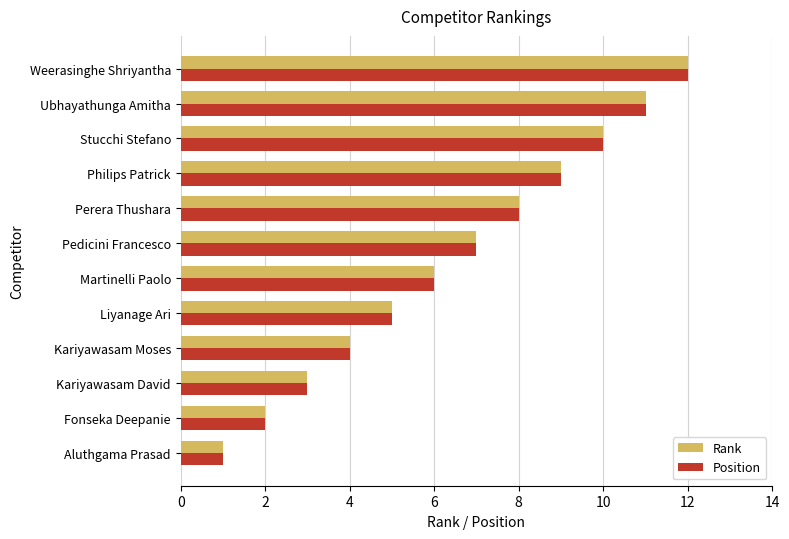

What is the sum of the Rank values at Kariyawasam David and Pedicini Francesco?

10